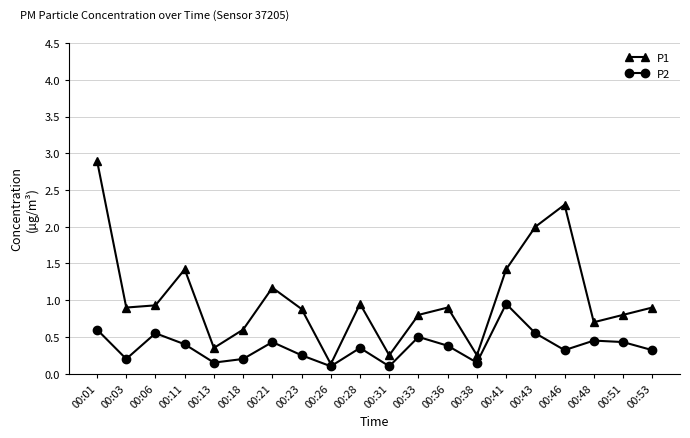

What is the highest value of the P1 series?

2.9